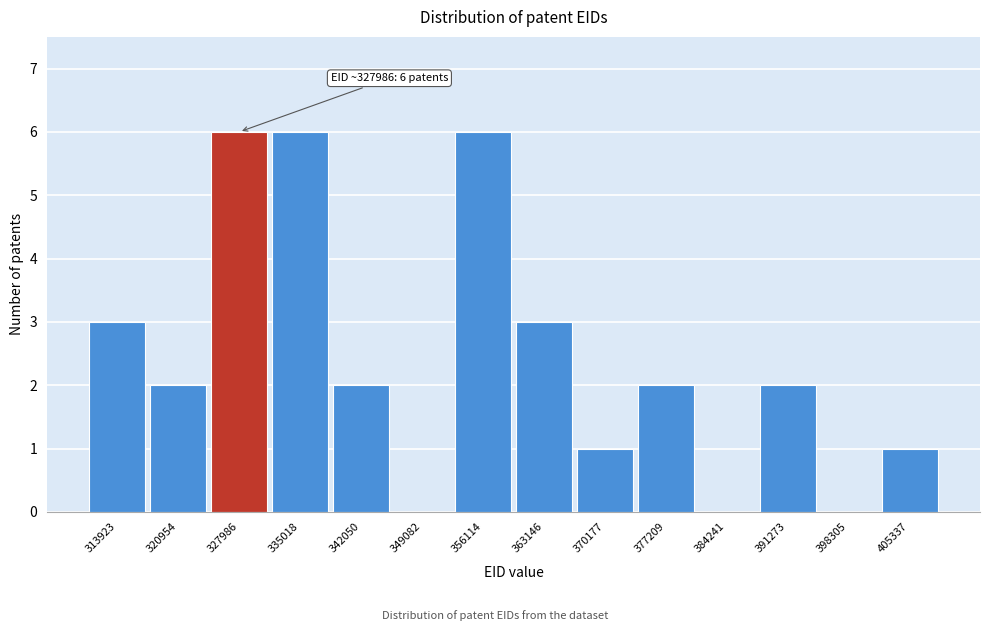

Reading left to right, transcribe all the data shown in this chart.

313923=3	320954=2	327986=6	335018=6	342050=2	349082=0	356114=6	363146=3	370177=1	377209=2	384241=0	391273=2	398305=0	405337=1